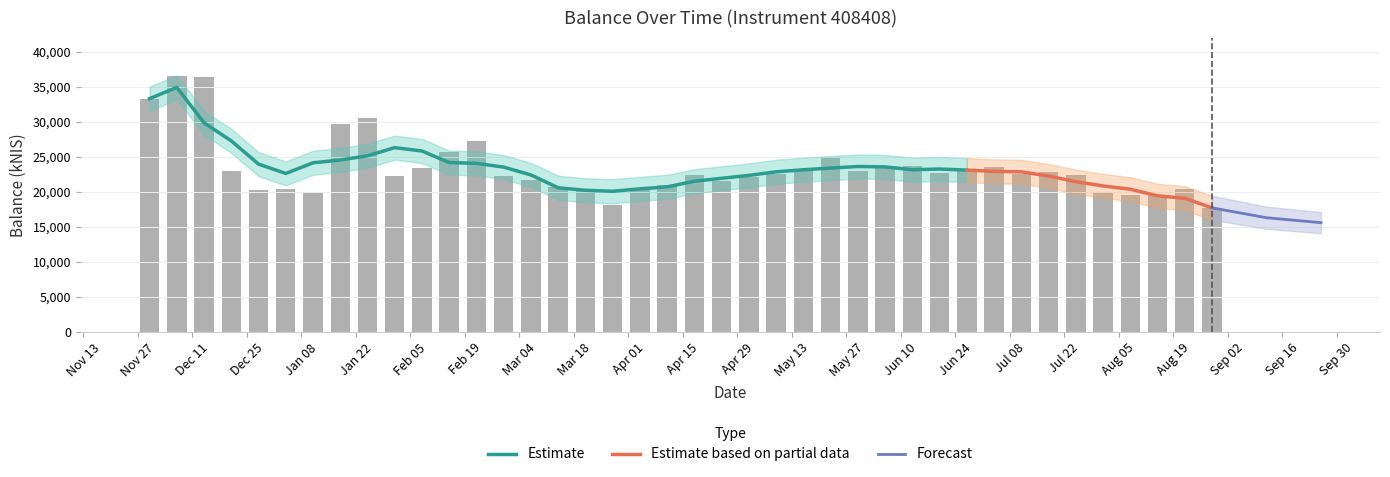

The chart shows a value of 10707.0 at 2024-02-29. True or false?

False